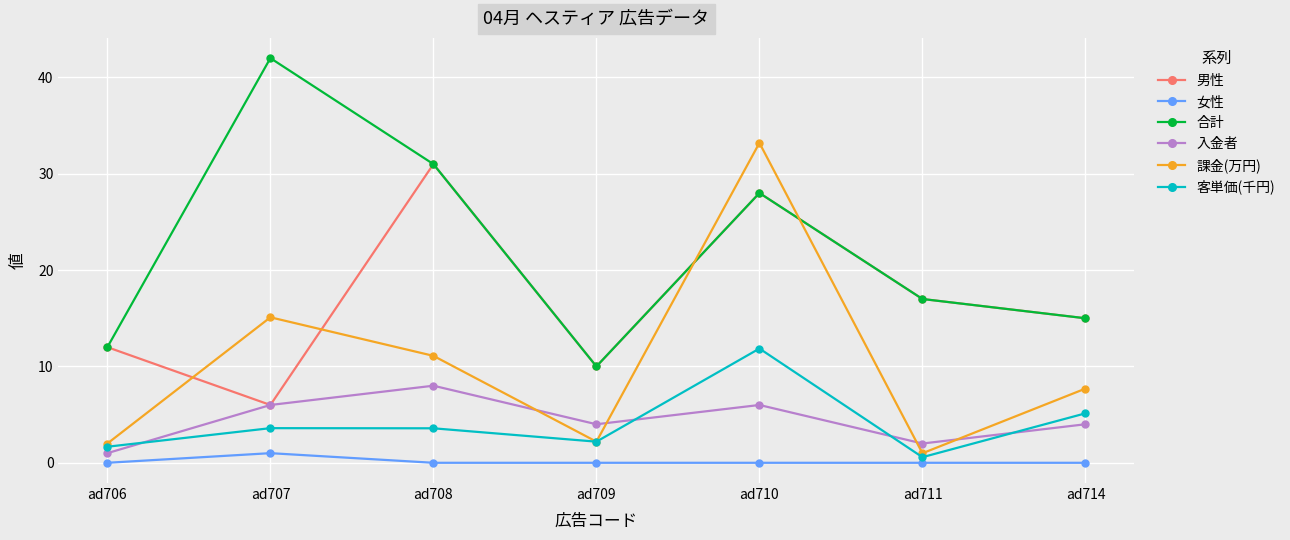

How many lines are shown in the chart?

6